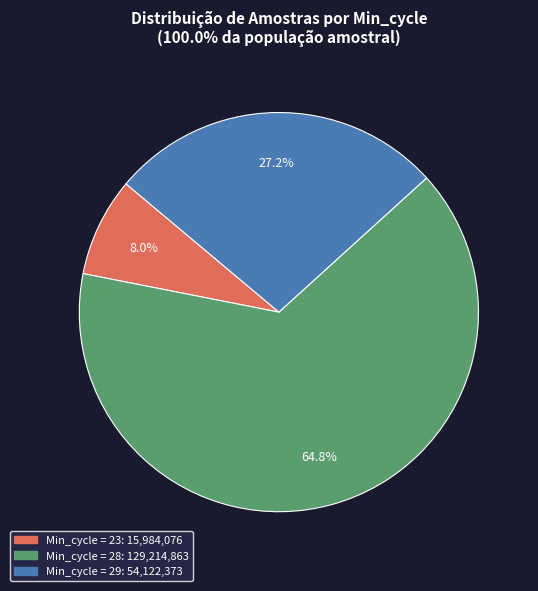

Is there any slice that represents more than half of the pie?

Yes